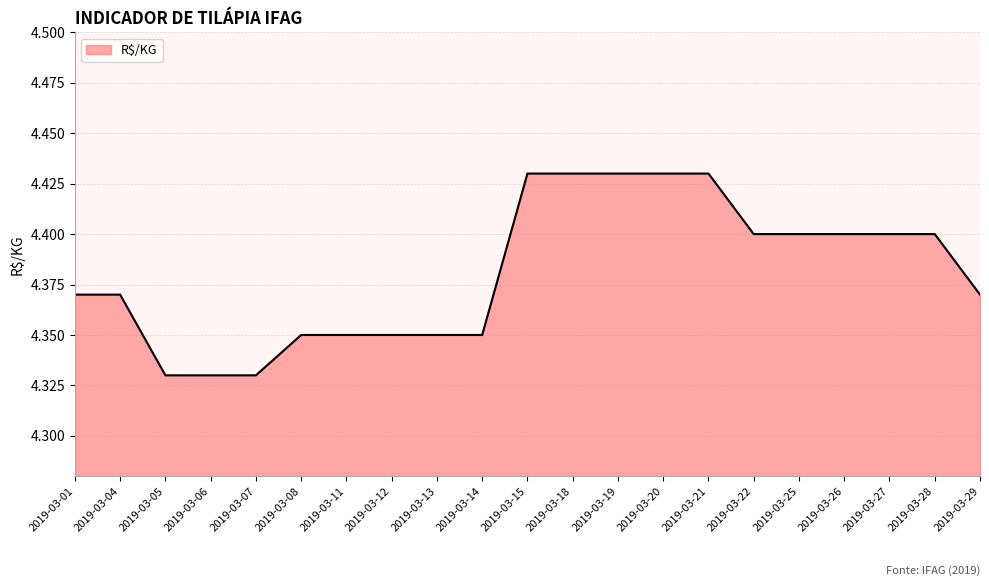

Approximately how many times larger is the value at 2019-03-11 compared to 2019-03-20?

1.0